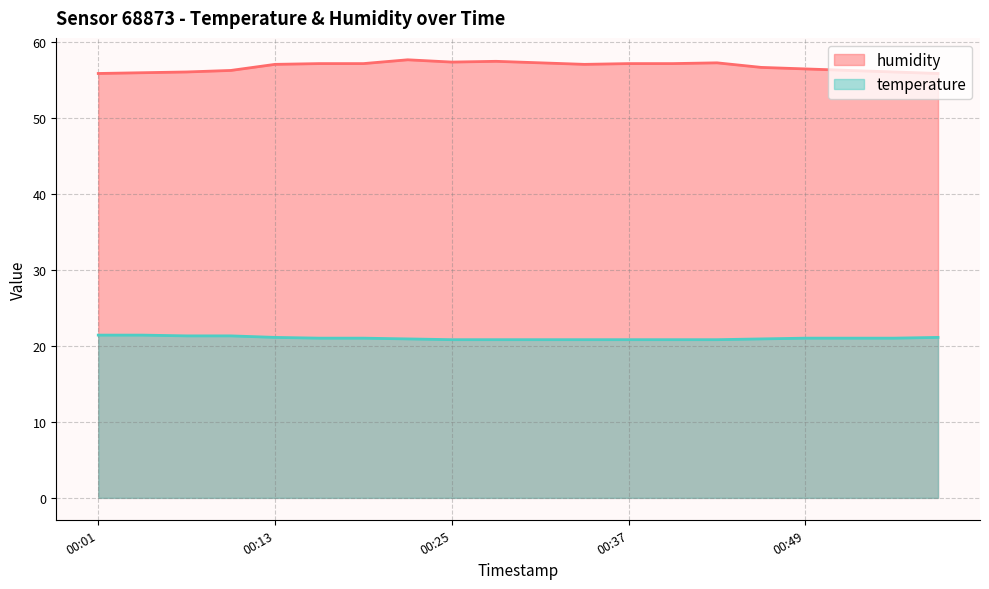

Reading left to right, transcribe all the data shown in this chart.

humidity: 00:01=55.8	00:04=55.9	00:07=56.0	00:10=56.2	00:13=57.0	00:16=57.1	00:19=57.1	00:22=57.6	00:25=57.3	00:28=57.4	00:31=57.2	00:34=57.0	00:37=57.1	00:40=57.1	00:43=57.2	00:46=56.6	00:49=56.4	00:52=56.2	00:55=56.0	00:58=55.8
temperature: 00:01=21.4	00:04=21.4	00:07=21.3	00:10=21.3	00:13=21.1	00:16=21.0	00:19=21.0	00:22=20.9	00:25=20.8	00:28=20.8	00:31=20.8	00:34=20.8	00:37=20.8	00:40=20.8	00:43=20.8	00:46=20.9	00:49=21.0	00:52=21.0	00:55=21.0	00:58=21.1